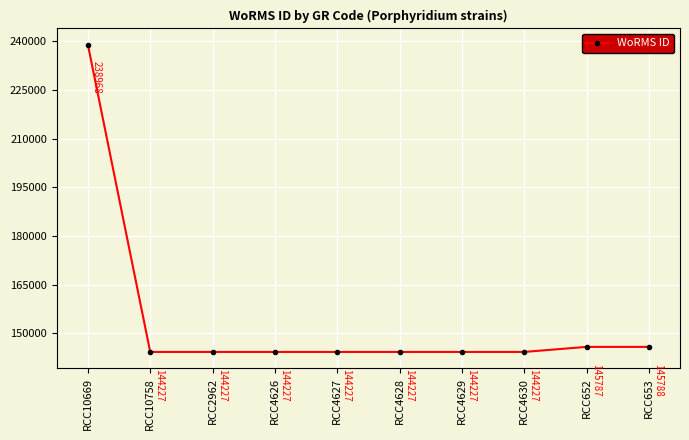

Read the value at RCC4627, to the nearest 10.

144230